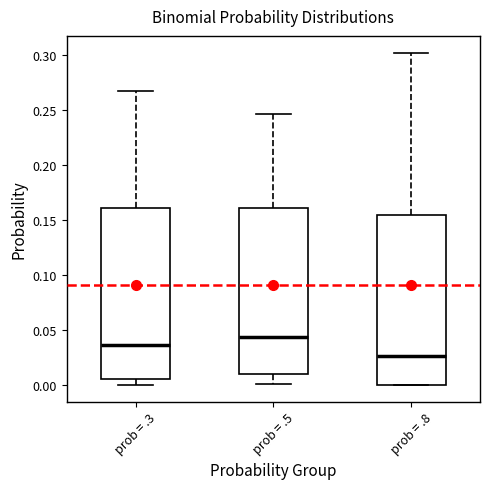

Reading left to right, read every box against the y-axis: the position of its median line, the range the box covers, and the ends of its whiskers. The values are not printed on the chart, so give them approximately, as read against the axis.

prob = .3: median 0.035, box 0.005 to 0.160, whiskers 0.000 to 0.265
prob = .5: median 0.045, box 0.010 to 0.160, whiskers 0.000 to 0.245
prob = .8: median 0.025, box 0.000 to 0.155, whiskers 0.000 to 0.300